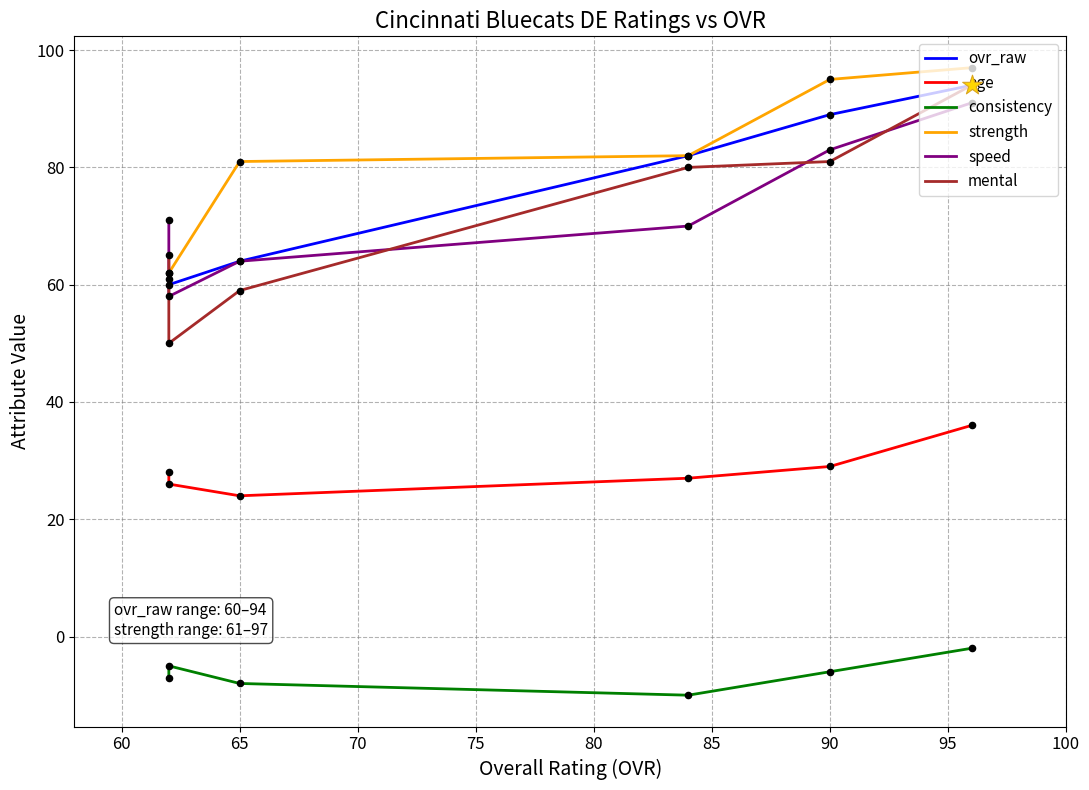

Which series contains the lowest Y value?

consistency